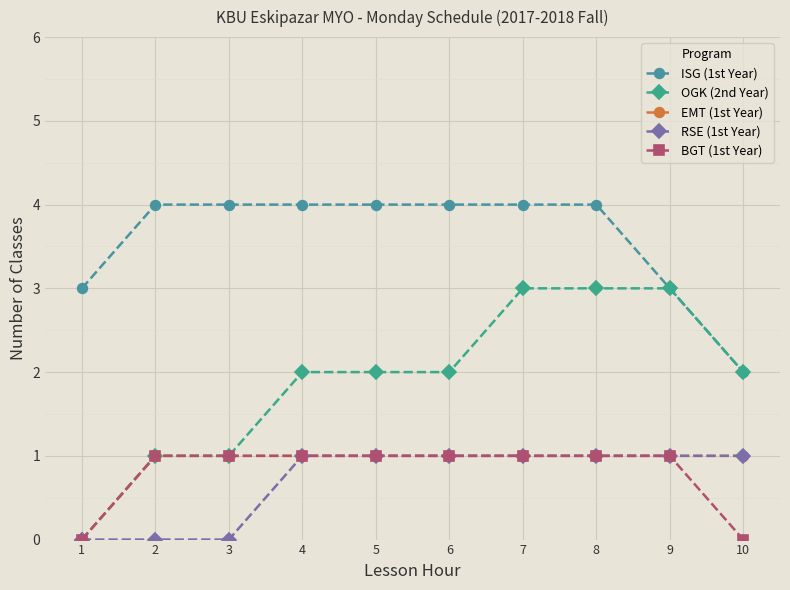

What is the maximum value shown in the chart?

4